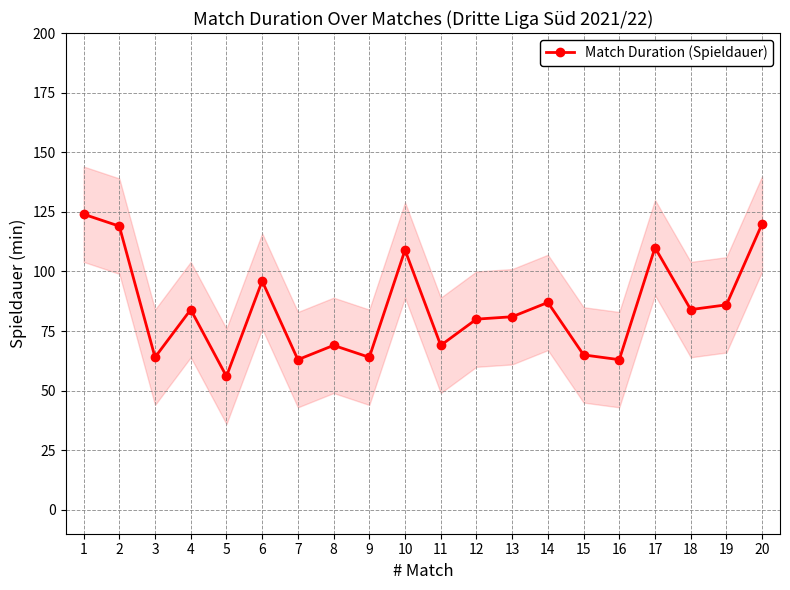

At which category does the data reach its first local valley?

3